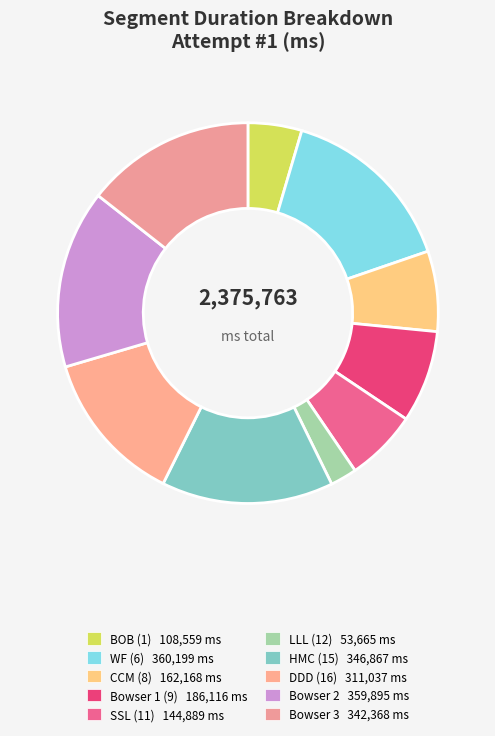

To the nearest percent, what is the difference between the DDD (16) and BOB (1) slice percentages?

9%